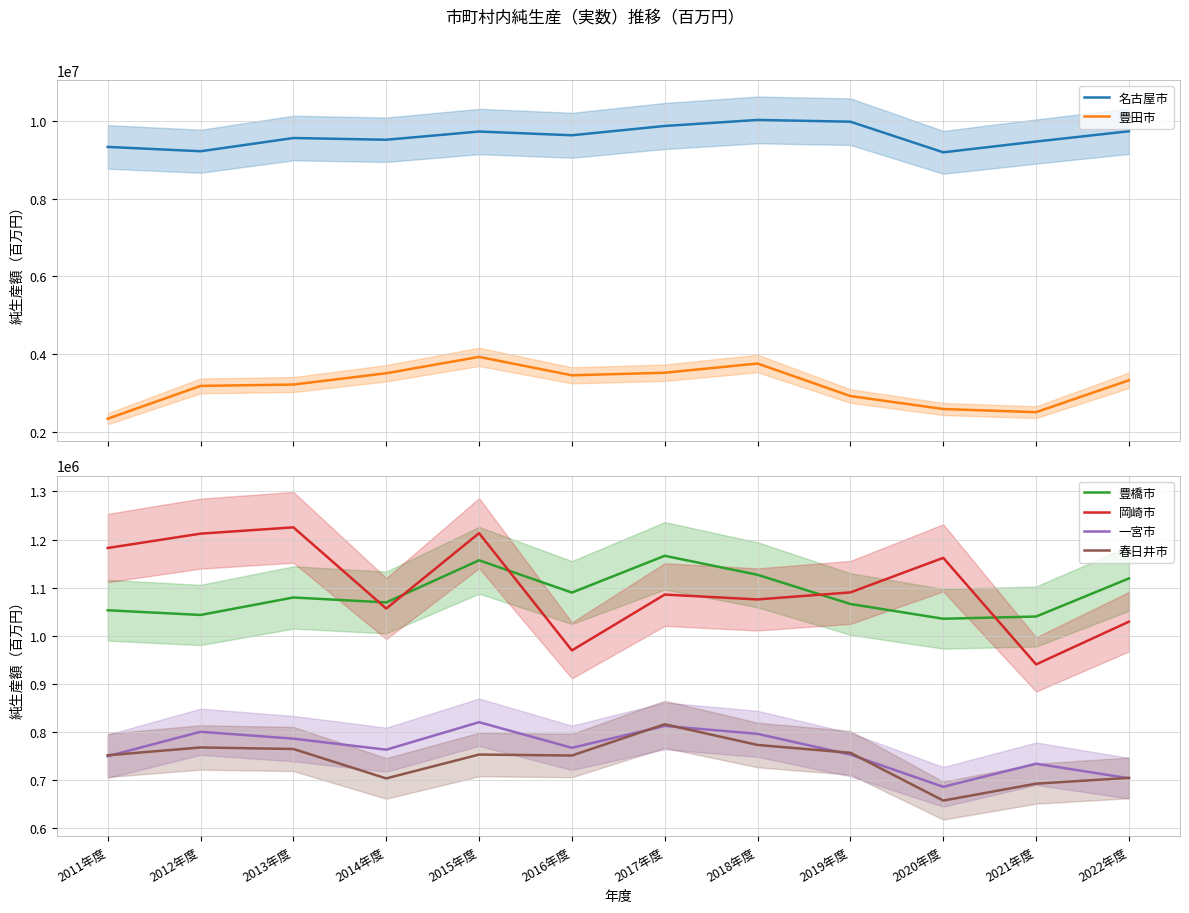

The value of 一宮市 at 2013年度 is 786308. True or false?

True